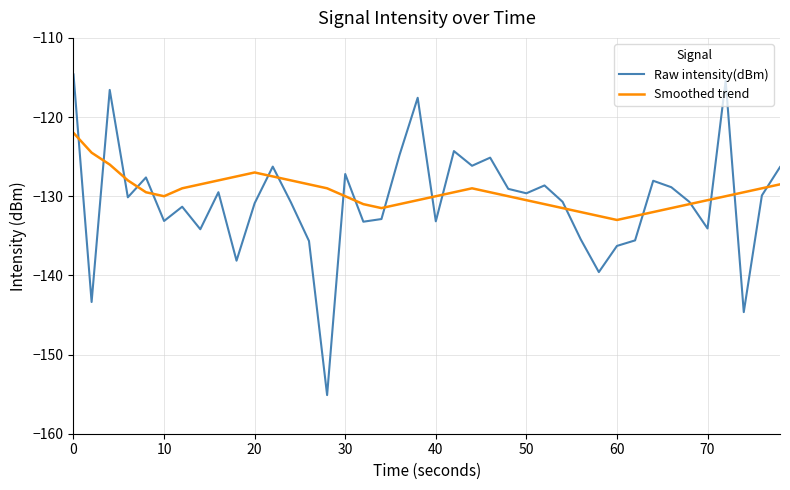

In Smoothed trend, how many points are lower than both neighbors (excluding endpoints)?

3